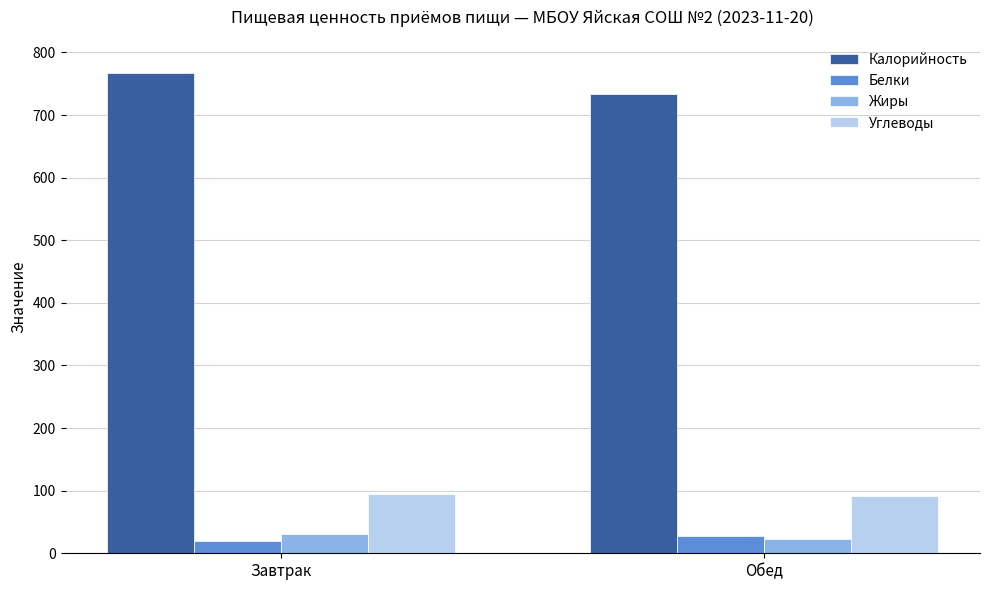

The Углеводы series shows 94 at Завтрак. True or false?

True